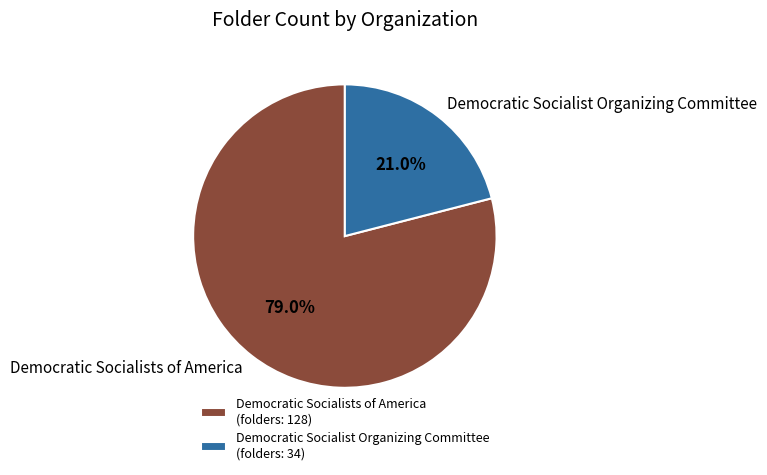

Count the number of slices in the pie.

2